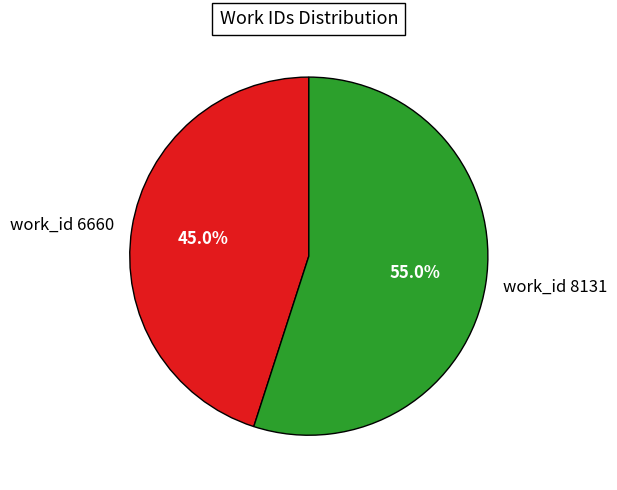

Which has a higher value, work_id 6660 or work_id 8131?

work_id 8131